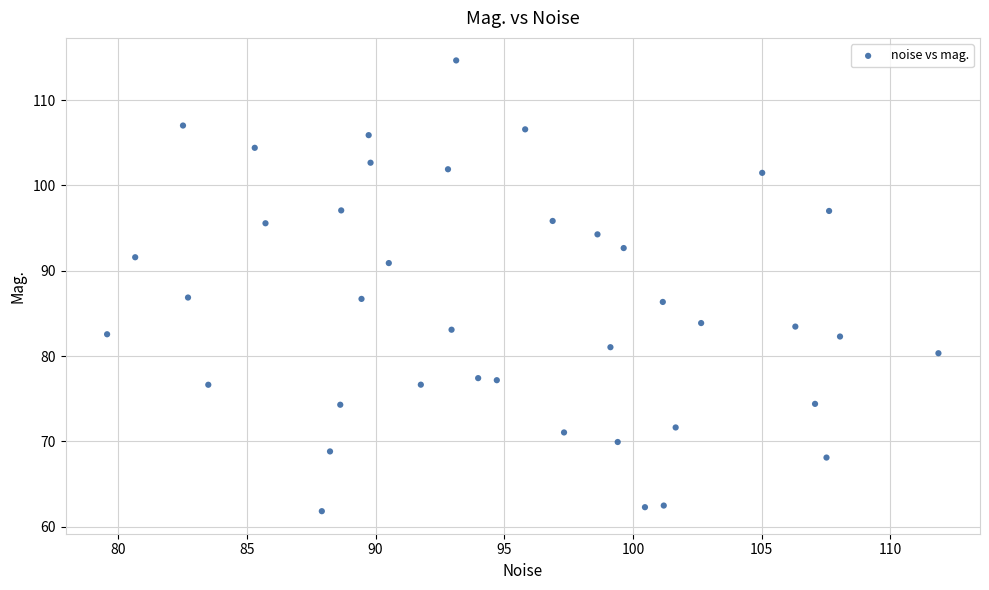

What is the range of X values (max minus min)?

32.3